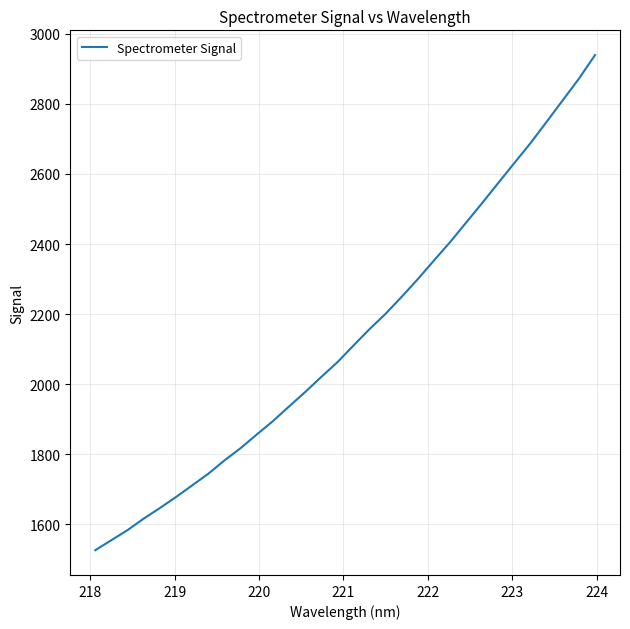

Reading left to right, transcribe all the data shown in this chart.

1525.3	1554.1	1582.7	1615.5	1645.6	1677.2	1710.3	1743.6	1781.6	1816.6	1855.6	1893.7	1935.5	1976.7	2019.9	2061.9	2109.7	2156.8	2200.8	2249.3	2299.7	2352.9	2405.2	2461.3	2517.4	2574.8	2631.8	2688.6	2749.4	2810.8	2872.2	2939.6